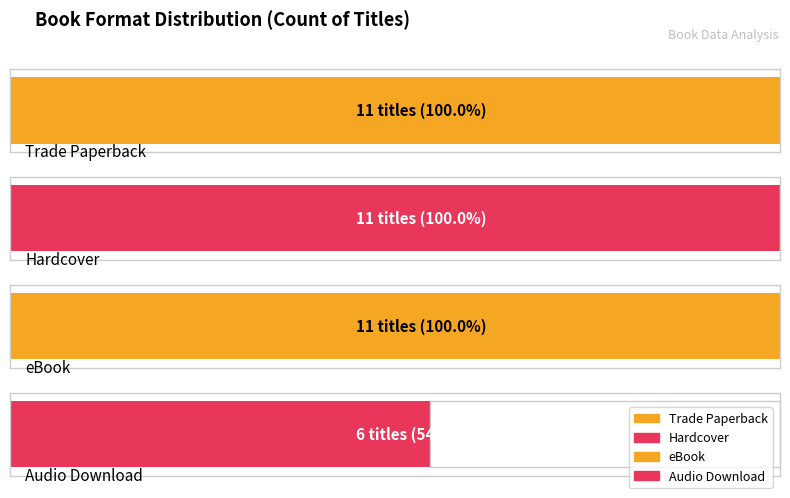

What value does the data have at Audio Download?

6